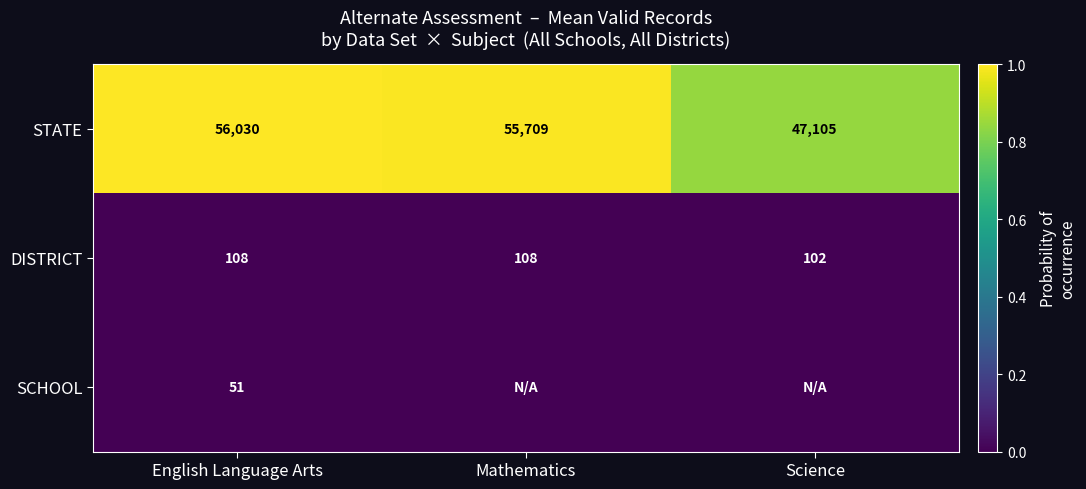

At which label does STATE first exceed 55709?

English Language Arts